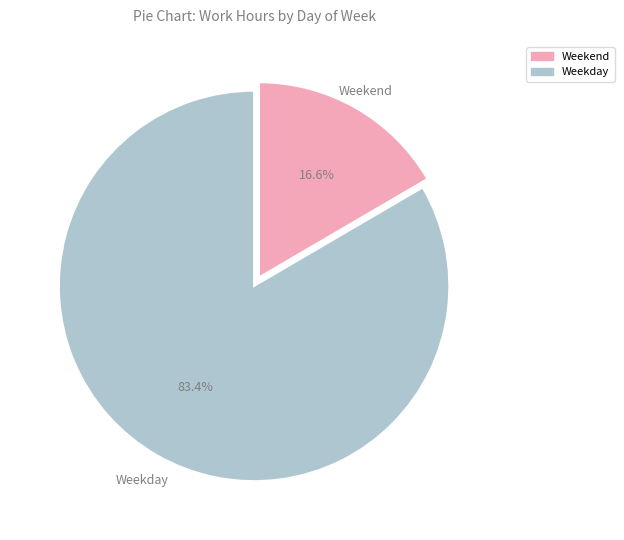

Which slice is the largest?

Weekday